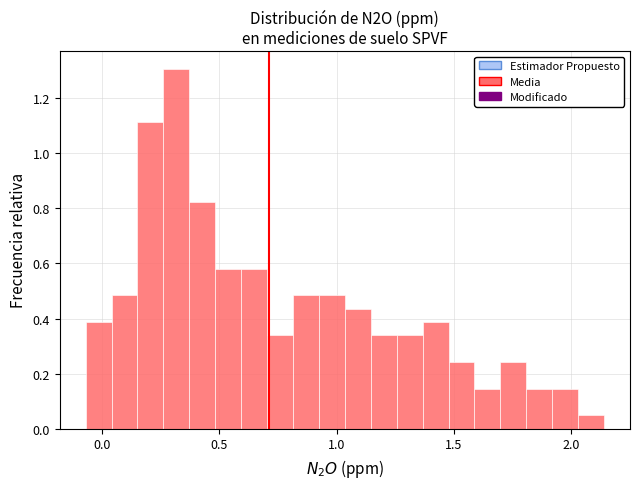

Around what value on the x-axis is the tallest bar? Give the approximate position of its centre, as read against the axis.

0.30